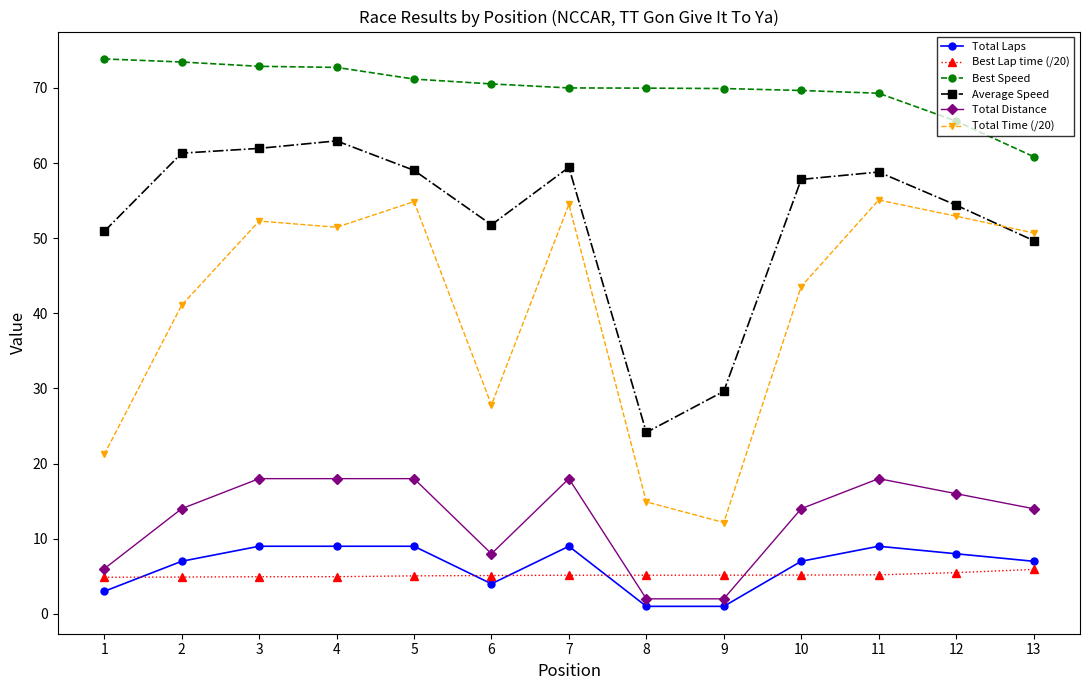

Is it true that Total Distance equals 14.0 at 13?

True